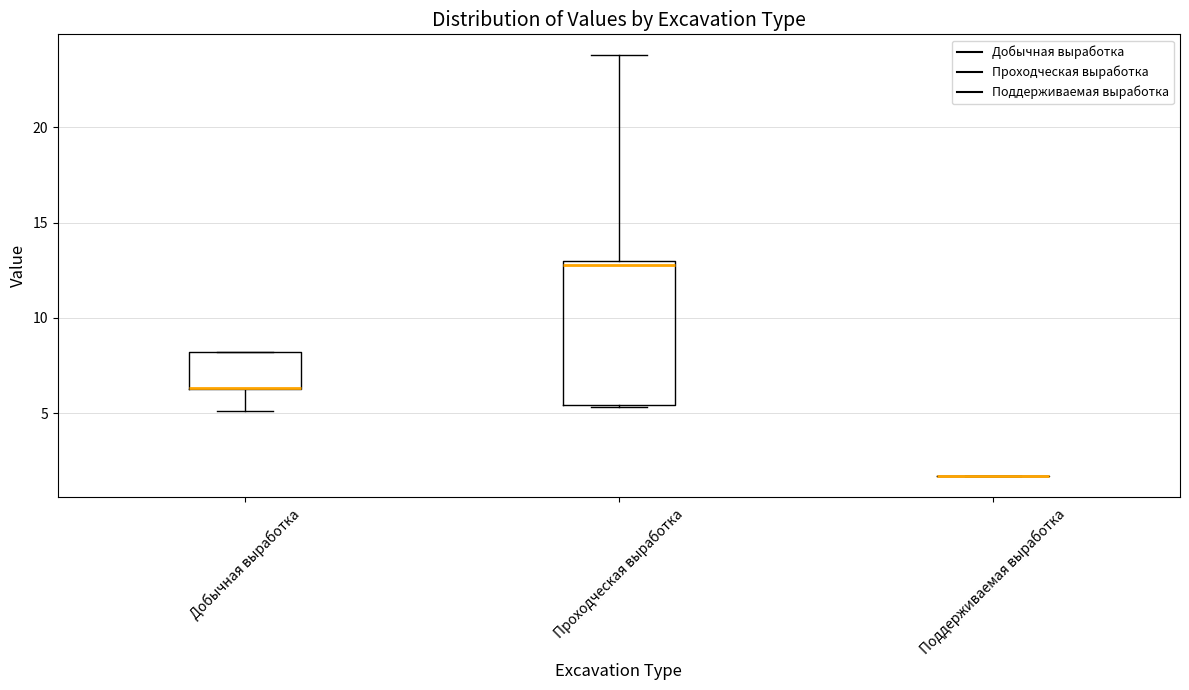

Reading left to right, read every box against the y-axis: the position of its median line, the range the box covers, and the ends of its whiskers. The values are not printed on the chart, so give them approximately, as read against the axis.

Добычная выработка: median 6.5 (drawn on the box's lower edge), box 6.5 to 8.0, whiskers 5.0 to 8.0
Проходческая выработка: median 13.0 (just below the box's upper edge), box 5.5 to 13.0, whiskers 5.5 to 24.0
Поддерживаемая выработка: box collapsed to a line at 1.5, whiskers 1.5 to 1.5